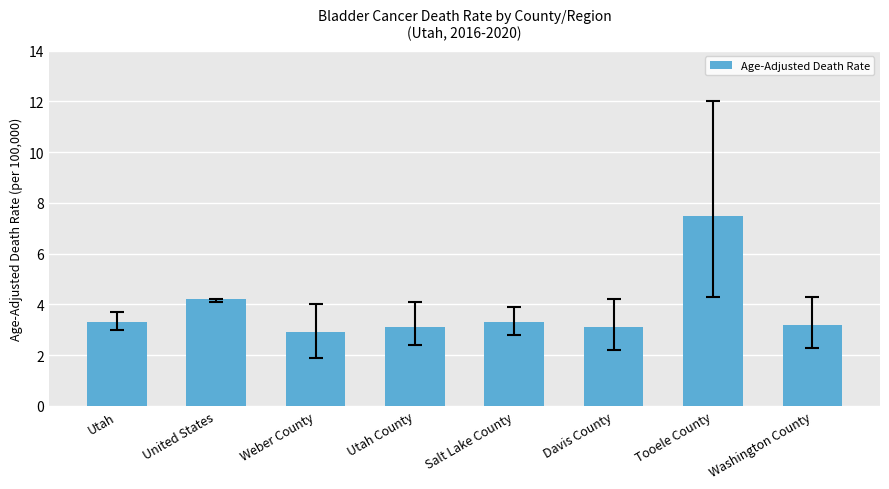

At which label is the value closest to 5?

United States